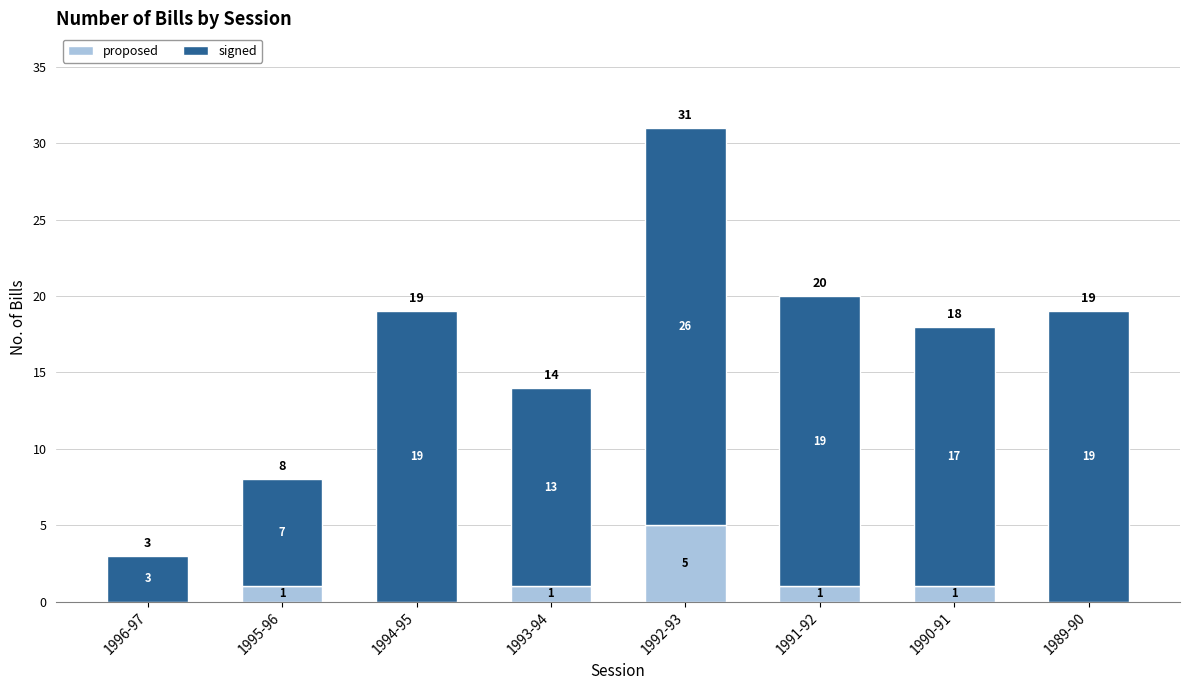

At which label does proposed reach its peak?

1992-93